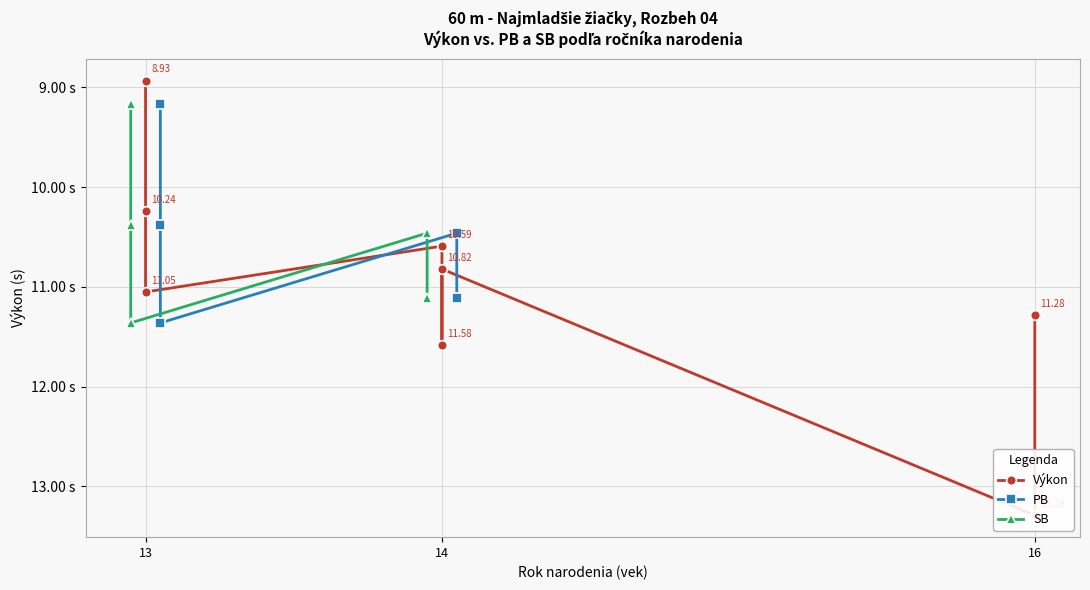

True or false: the data has more than 1 interior local peaks.

False